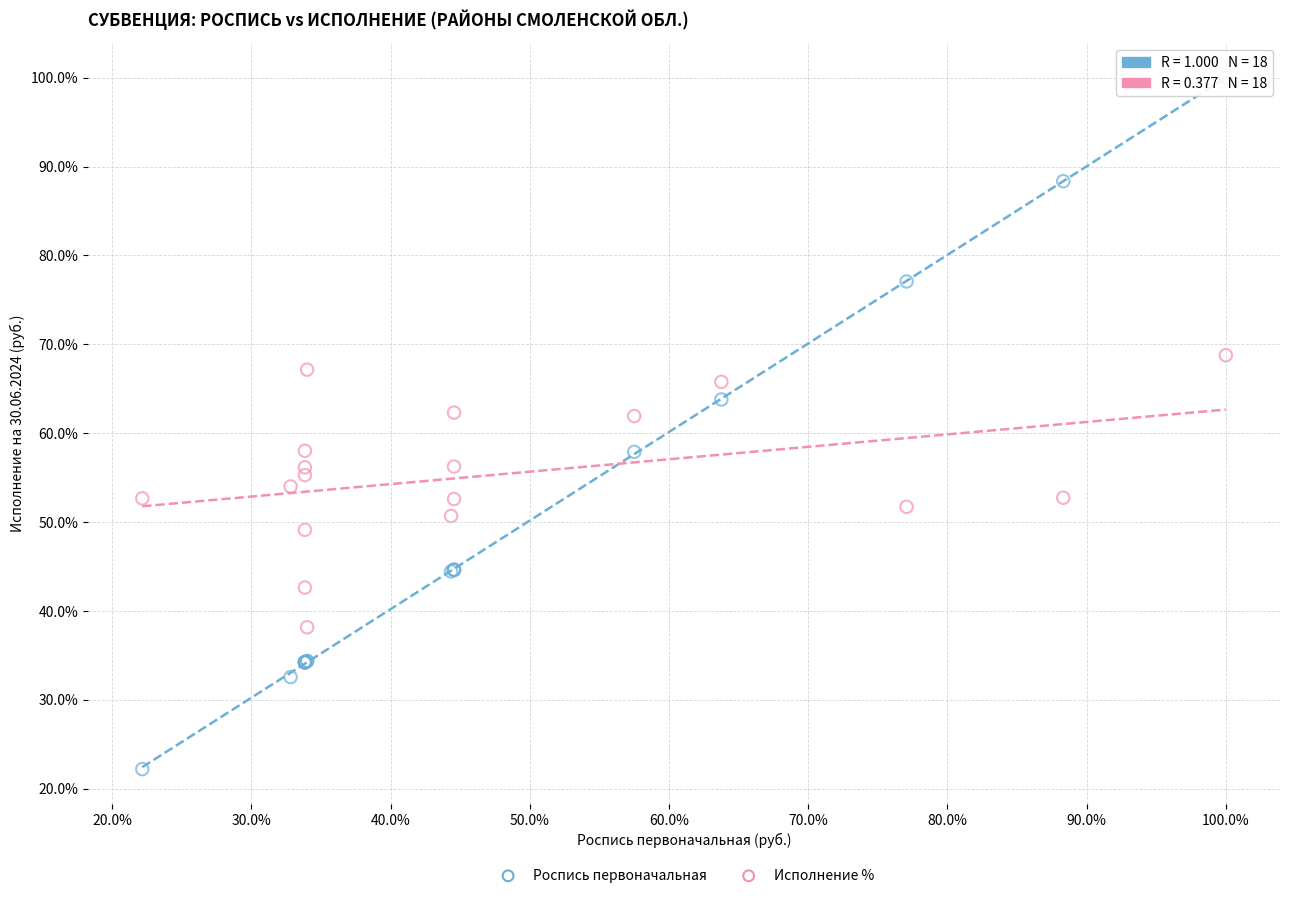

Which series contains the lowest Y value?

Роспись первоначальная